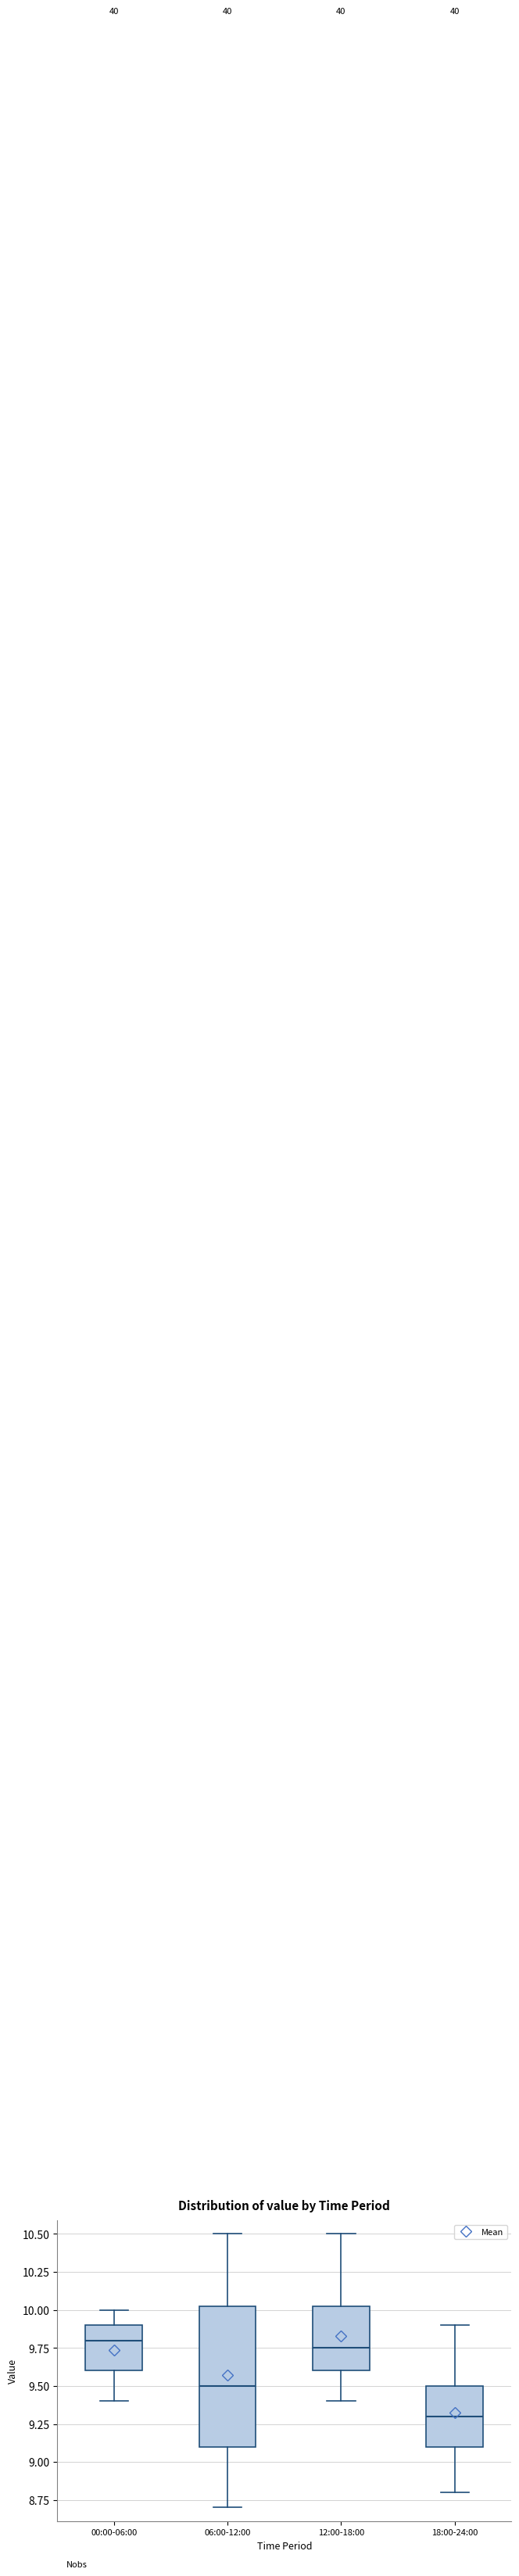

Reading left to right, read every box against the y-axis: the position of its median line, the range the box covers, and the ends of its whiskers. The values are not printed on the chart, so give them approximately, as read against the axis.

00:00-06:00: median 9.80, box 9.60 to 9.90, whiskers 9.40 to 10.00
06:00-12:00: median 9.50, box 9.10 to 10.05, whiskers 8.70 to 10.50
12:00-18:00: median 9.75, box 9.60 to 10.05, whiskers 9.40 to 10.50
18:00-24:00: median 9.30, box 9.10 to 9.50, whiskers 8.80 to 9.90